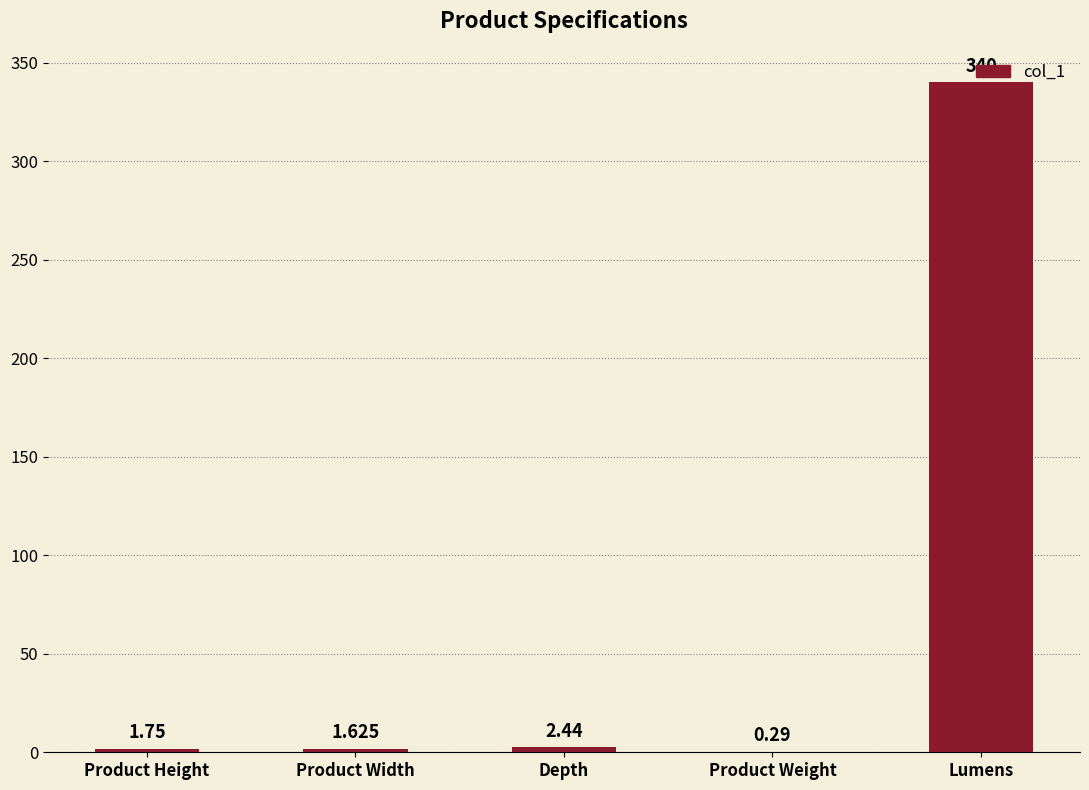

Between Product Height and Lumens, which is larger?

Lumens